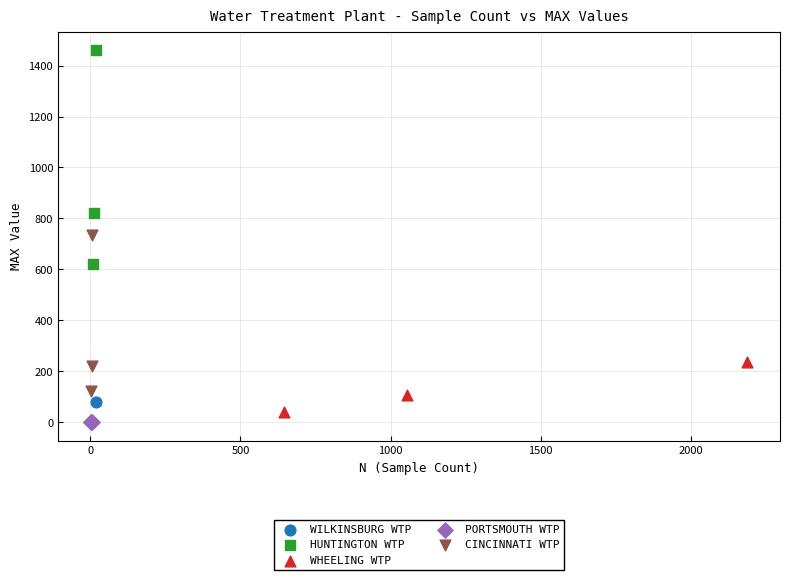

Which series contains the highest Y value?

HUNTINGTON WTP